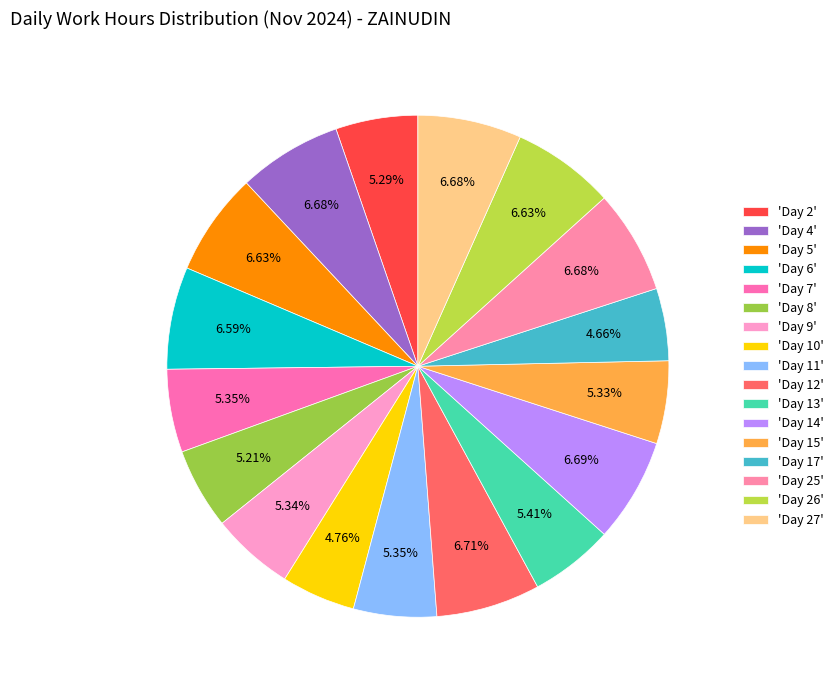

To the nearest percent, what is the average slice percentage?

6%